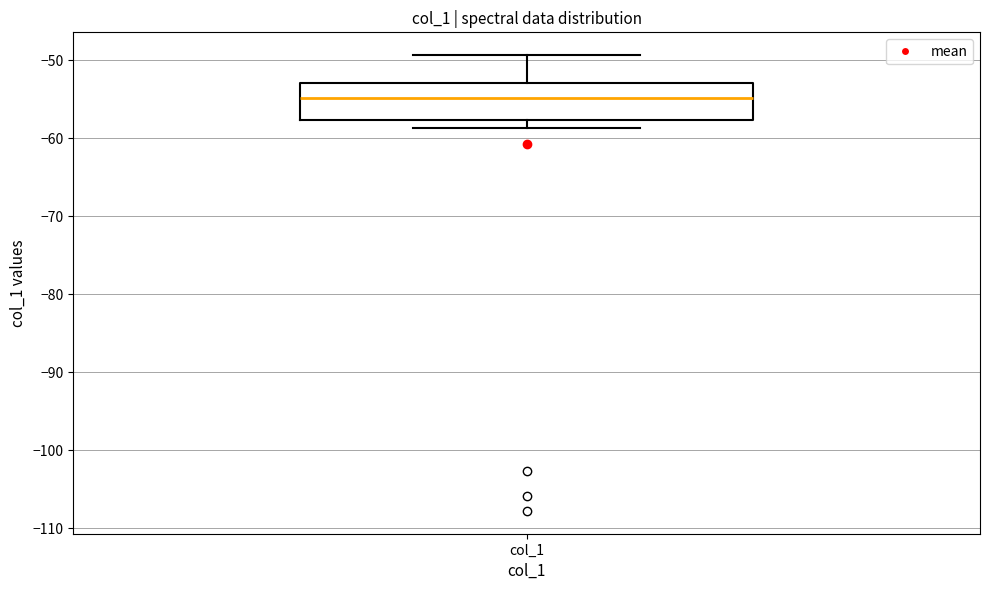

Where does the lower whisker of the box for col_1 end on the y-axis? The values are not printed on the chart, so give them approximately, as read against the axis.

-59